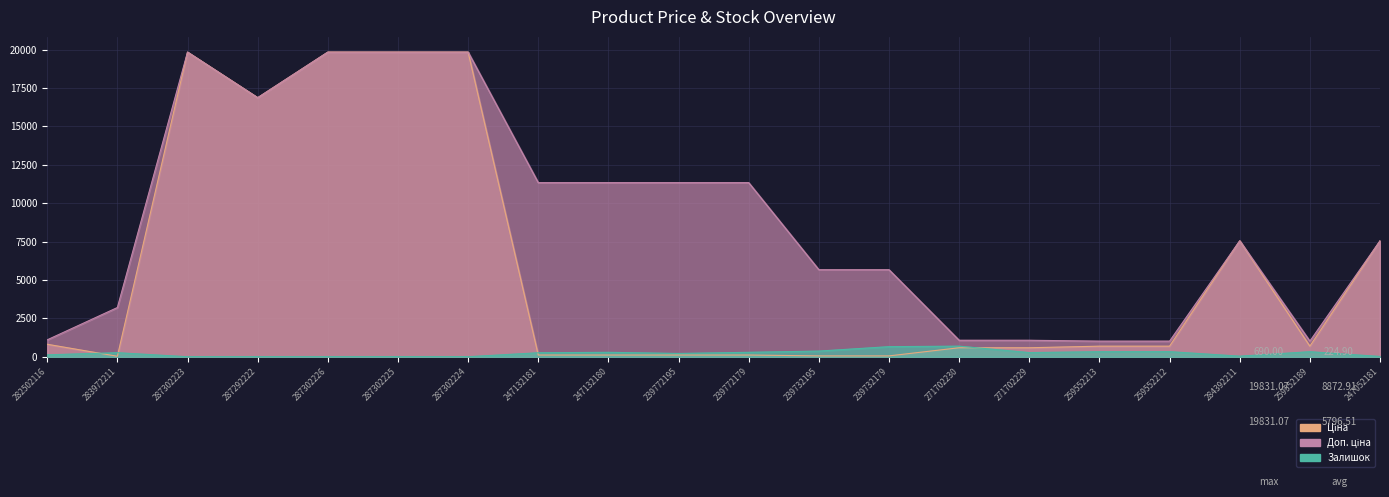

After their last crossing, which series has the higher values: Ціна or Залишок?

Ціна